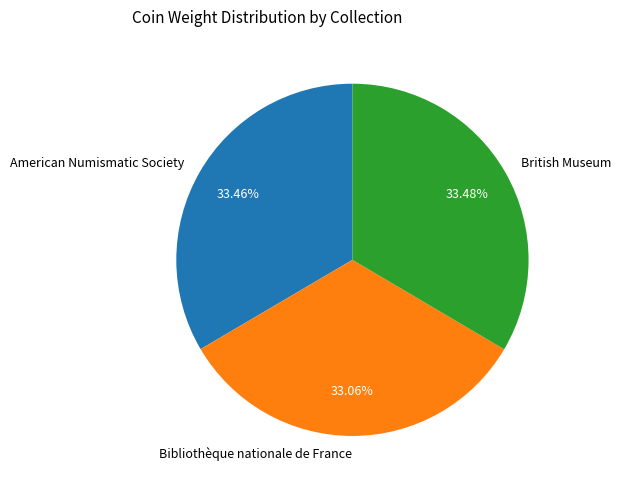

To the nearest percent, what percentage of the pie is Bibliothèque nationale de France?

33%